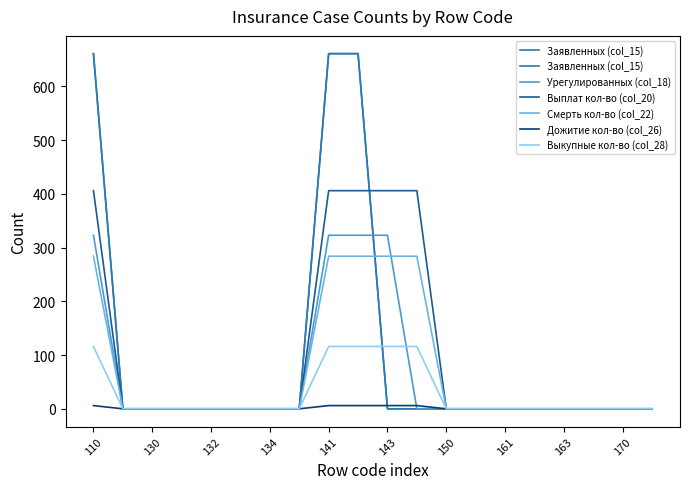

How many Выкупные кол-во (col_28) values are between 0 and 116?

20